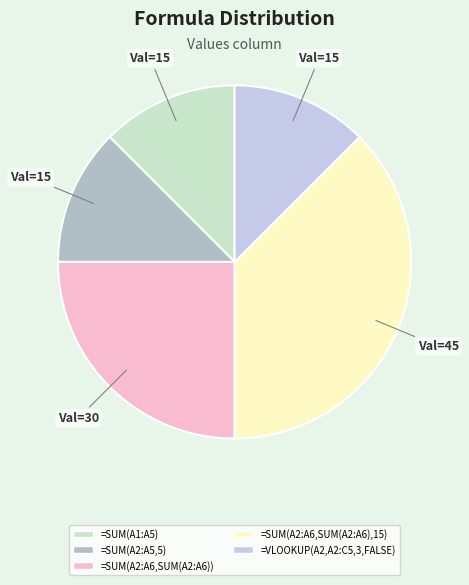

Is the sum of =SUM(A2:A5,5) and =SUM(A2:A6,SUM(A2:A6)) greater than half?

No